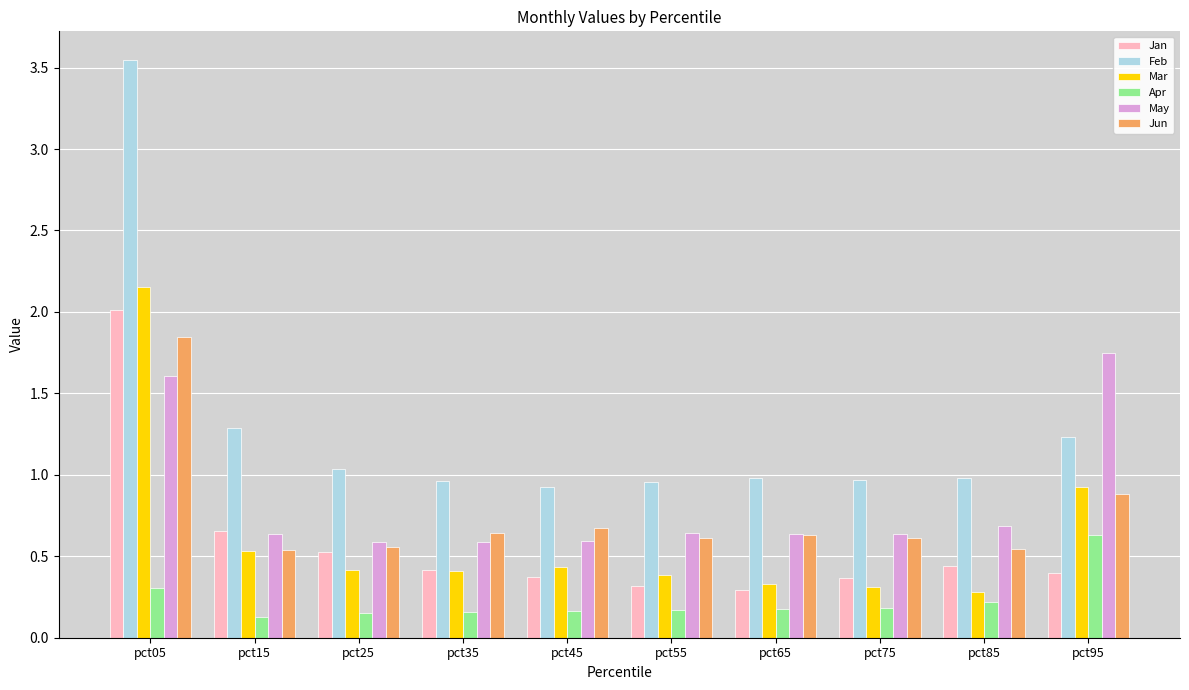

What is the difference between the highest and lowest values at pct25?

0.9